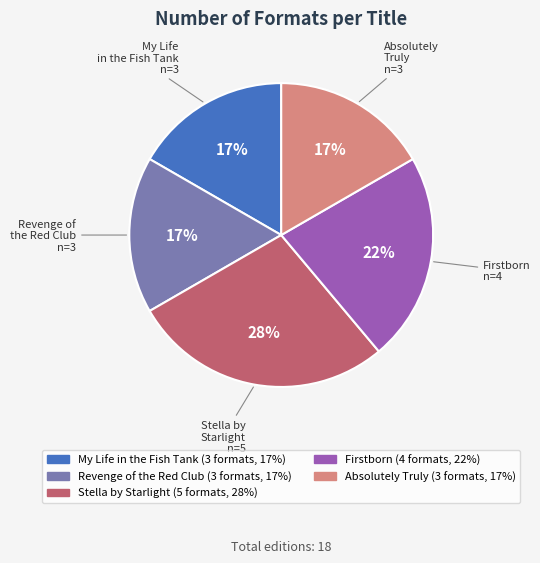

Combined, do Absolutely Truly and My Life in the Fish Tank account for over 50%?

No